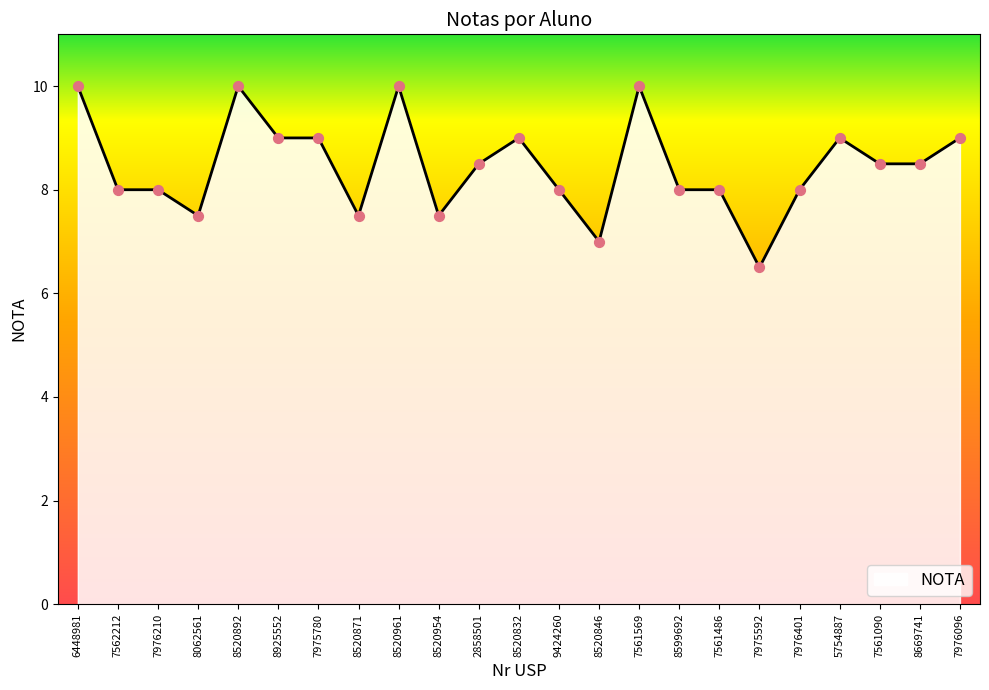

Which has a higher value, 7561569 or 8520954?

7561569